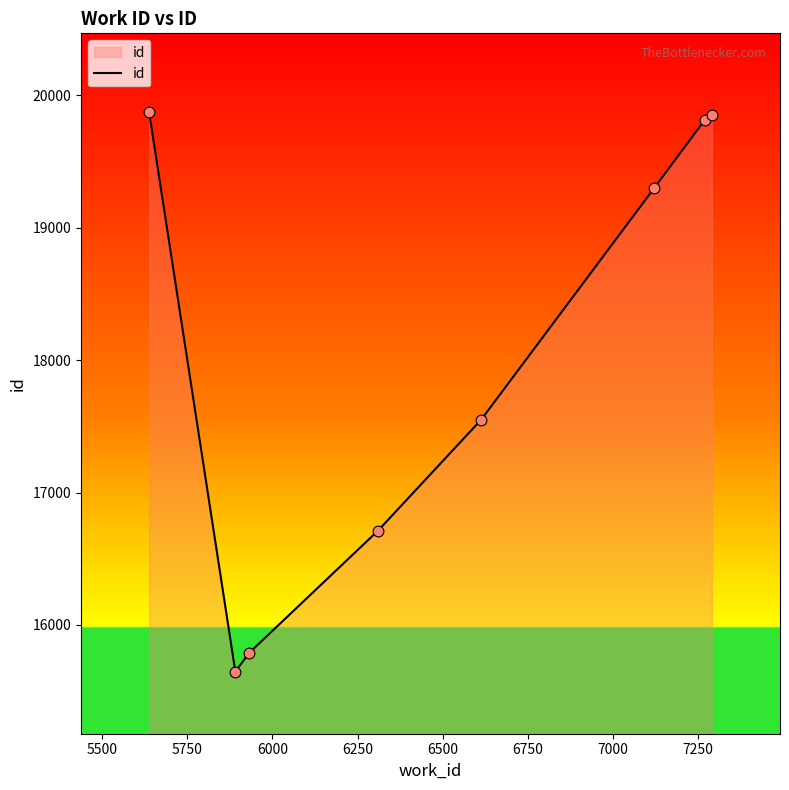

What is the average value?

18066